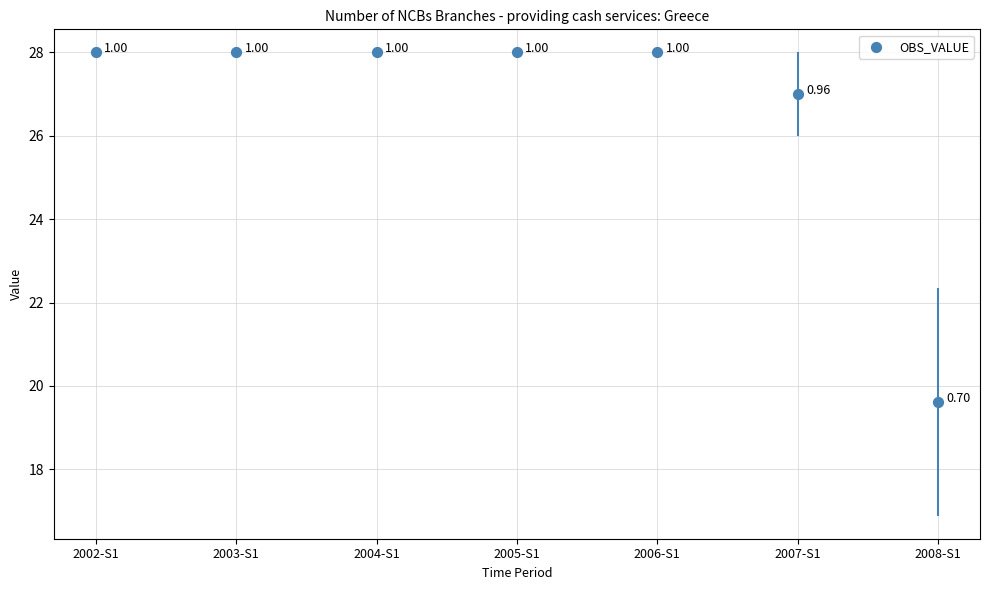

What is the change in value from 2002-S1 to 2007-S1?

-1.0